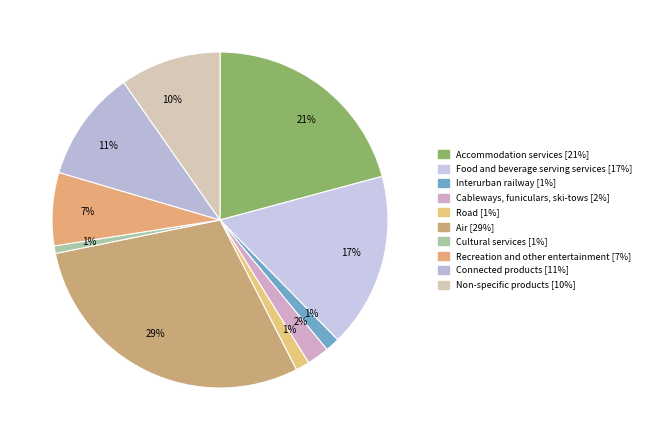

What is the largest slice in the pie chart?

Air